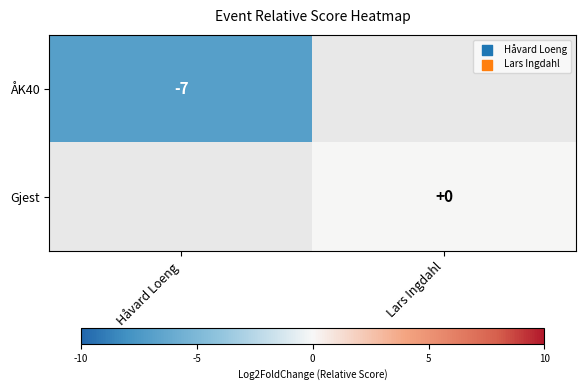

The ÅK40 series shows -7 at Håvard Loeng. True or false?

True